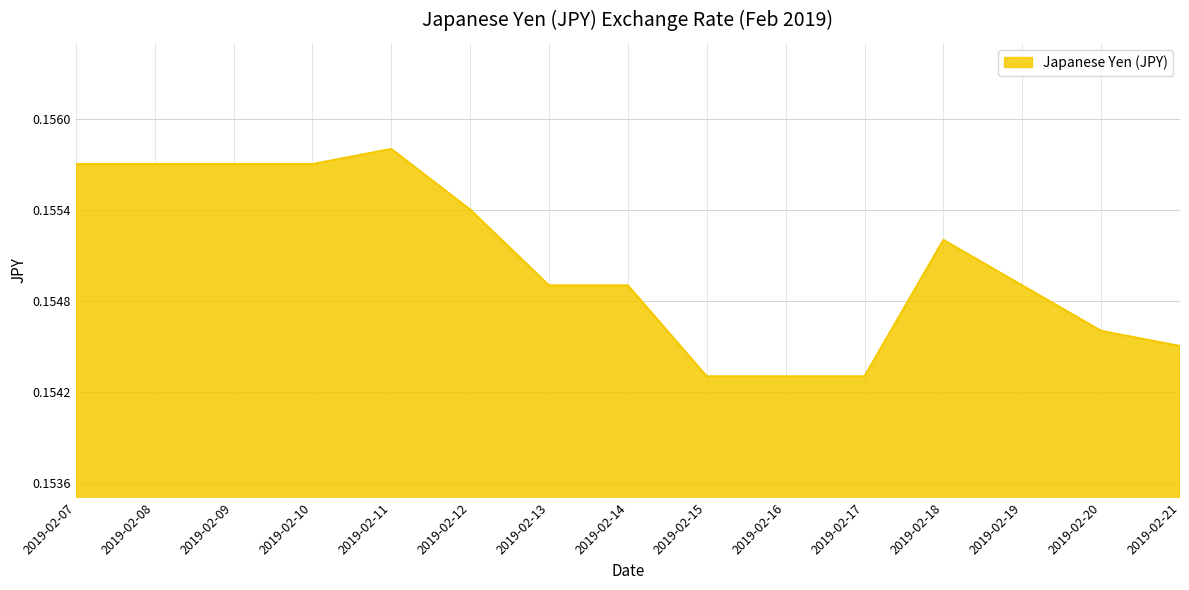

At which category does the chart reach its peak across all series?

2019-02-11